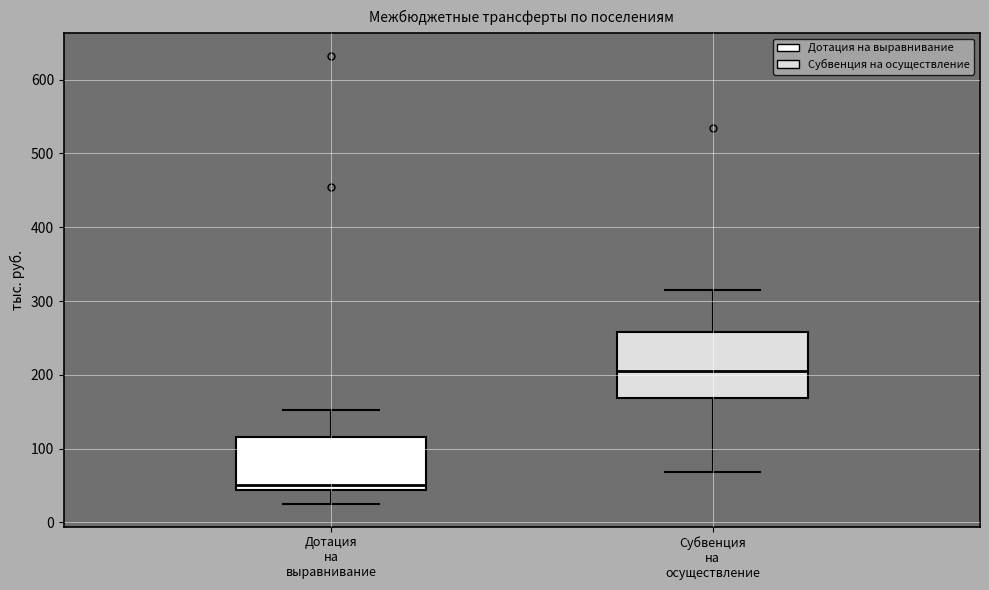

Which box is the tallest, from its lower edge to its upper edge?

Субвенция на осуществление